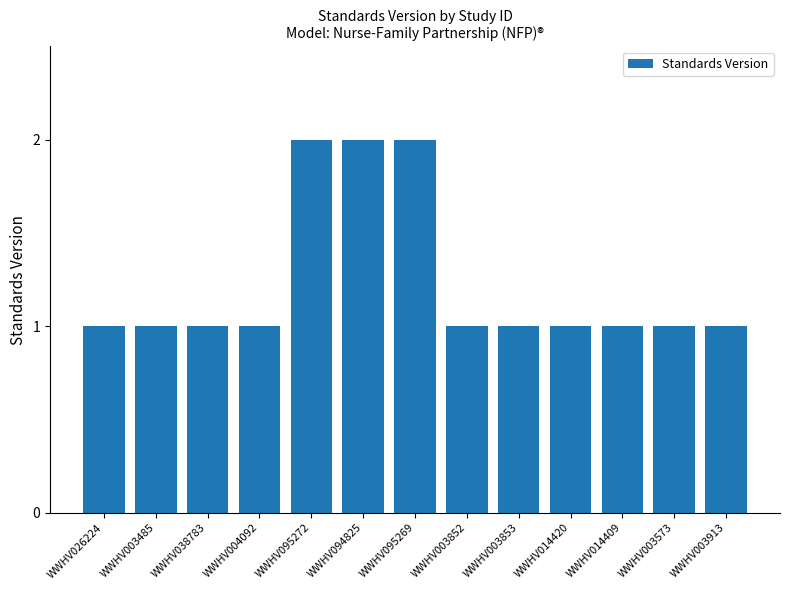

What is the sum of all values?

16